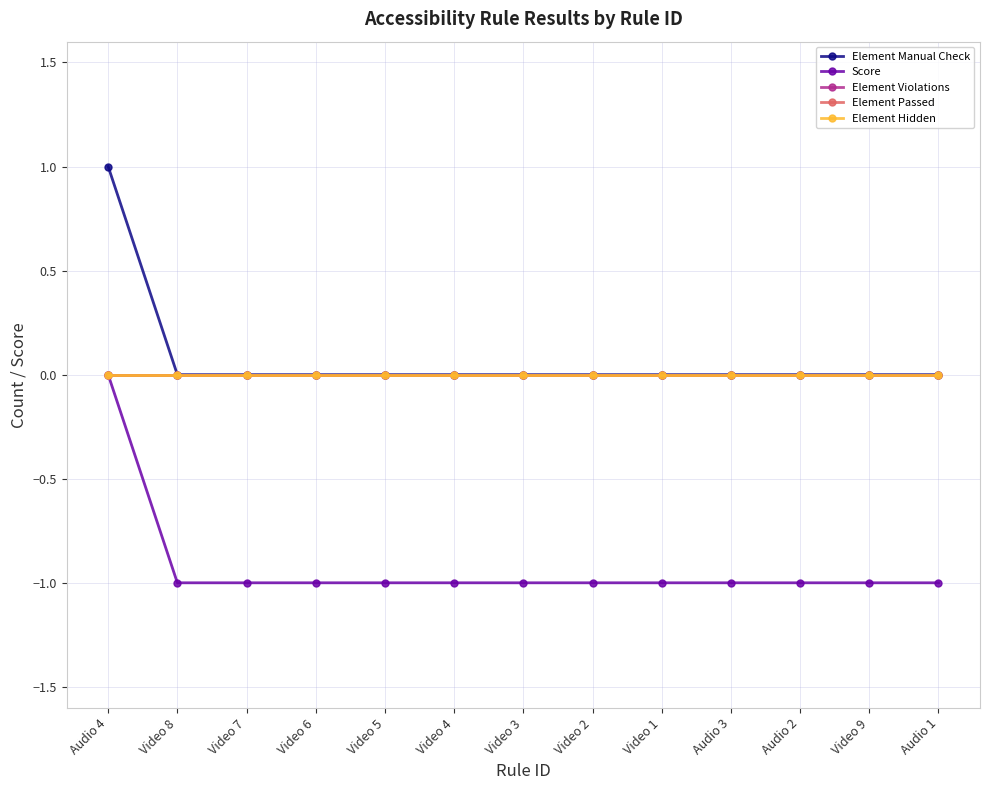

Which series has the largest total across all categories?

Element Manual Check